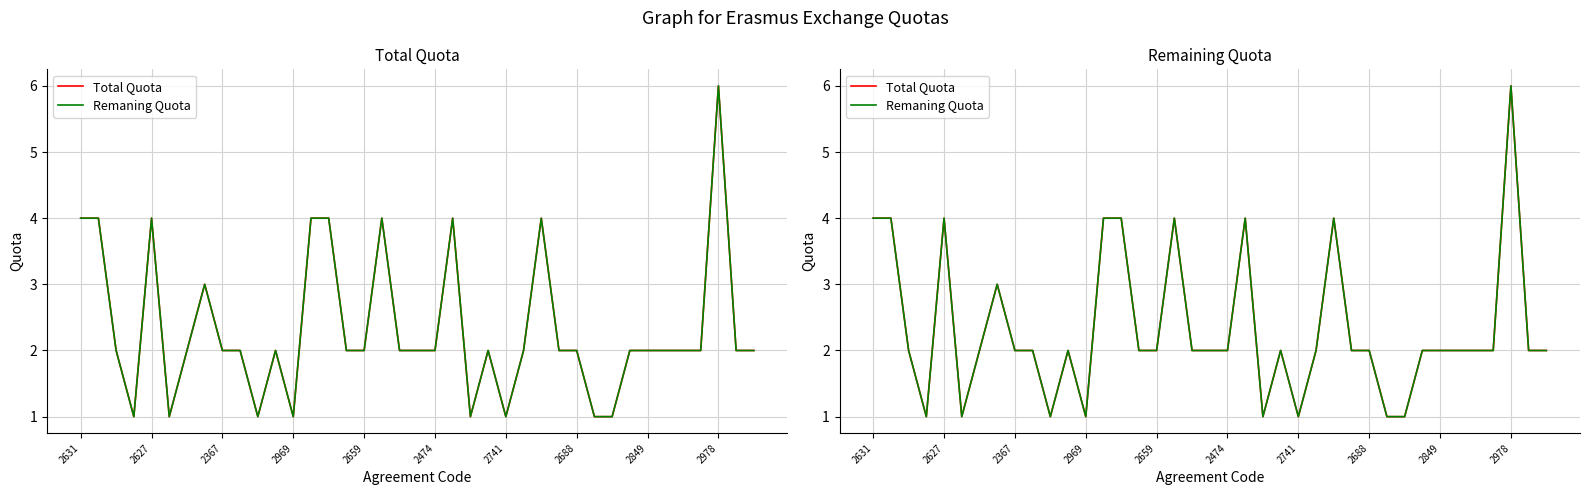

Is the value of Remaning Quota at 16 greater than the value of Total Quota at 33?

No